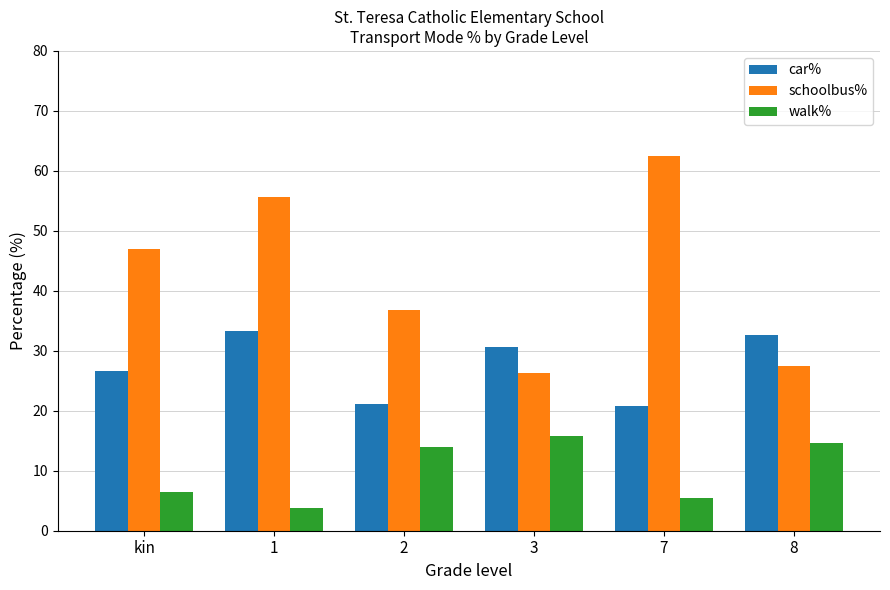

What is the sum of the walk% values at 2 and 1?

17.8